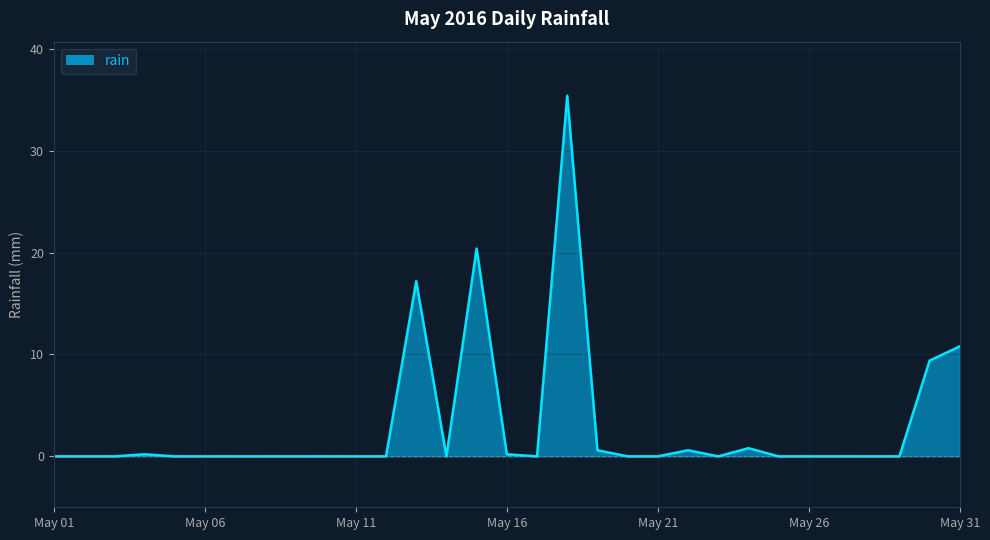

What is the difference between the maximum and minimum values?

35.4